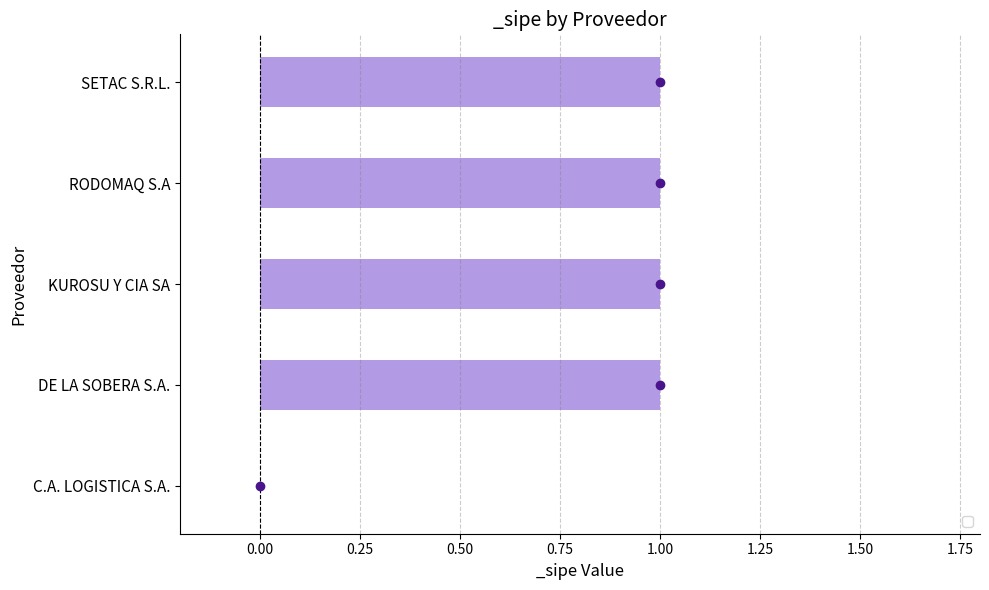

How many data points does each series have?

5